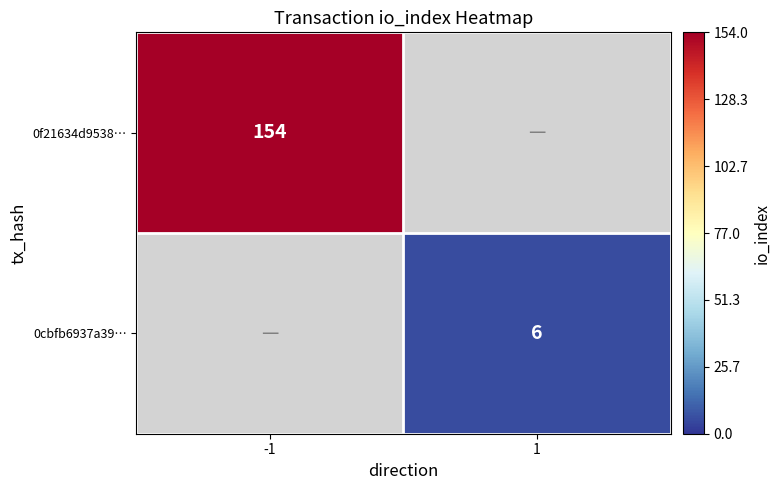

At how many categories does at least one series exceed 76?

1